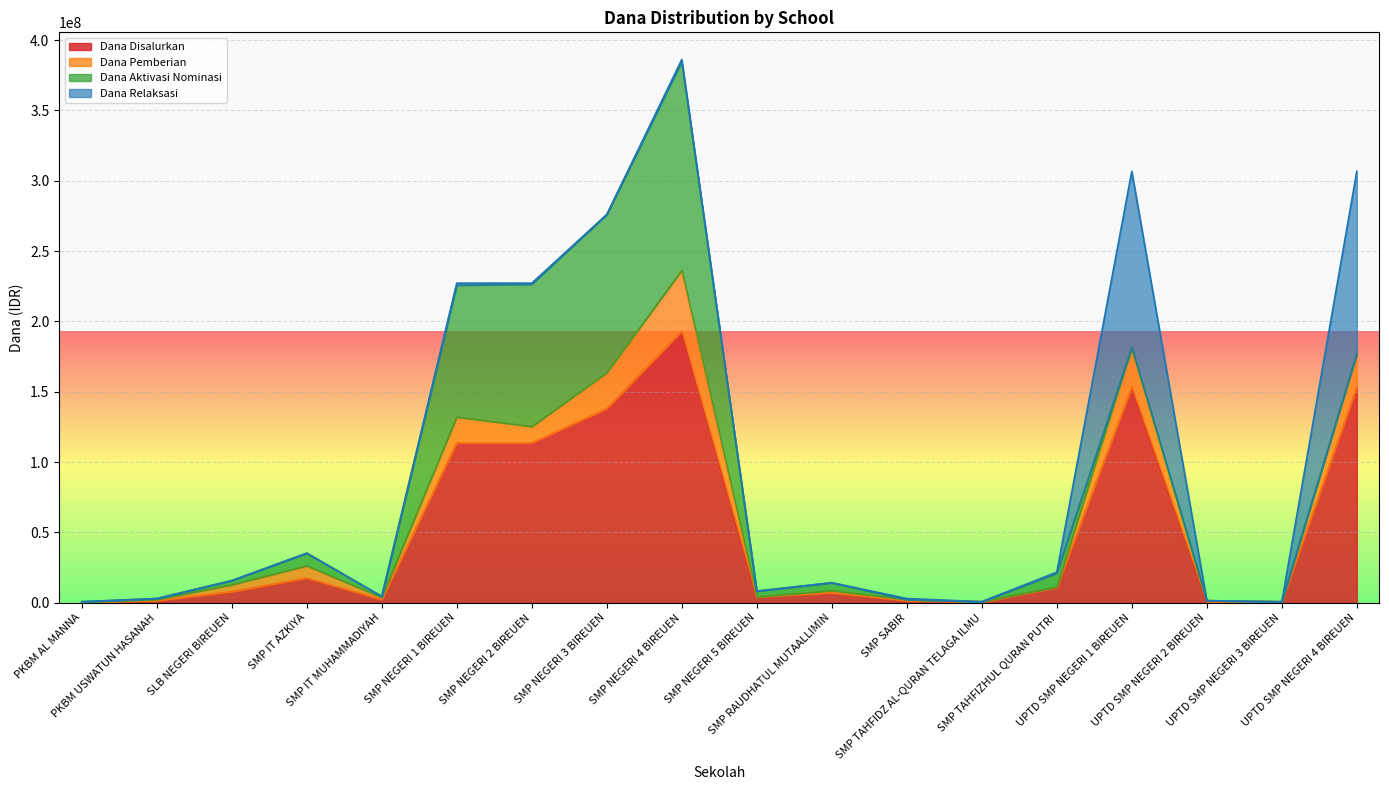

What are all the series names shown in the legend?

Dana Disalurkan, Dana Pemberian, Dana Aktivasi Nominasi, Dana Relaksasi